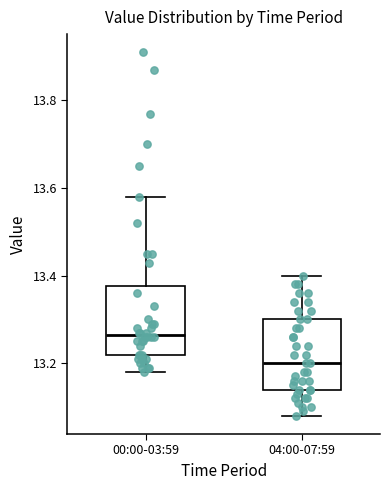

Reading left to right, transcribe this box plot: for each box, give where its median line is, the range the box spans, and where its two whiskers end, as read against the y-axis. The values are not printed on the chart, so give them approximately, as read against the axis.

00:00-03:59: median 13.26, box 13.22 to 13.38, whiskers 13.18 to 13.58
04:00-07:59: median 13.20, box 13.14 to 13.30, whiskers 13.08 to 13.40